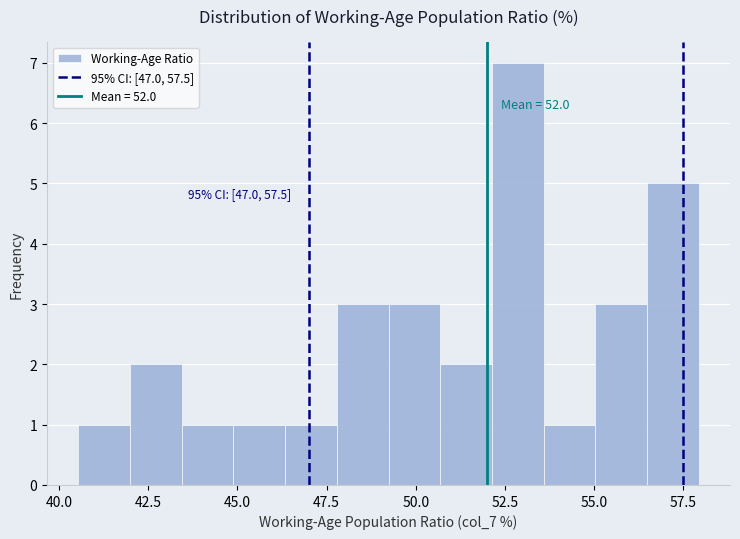

Around what value on the x-axis is the tallest bar? Give the approximate position of its centre, as read against the axis.

53.0